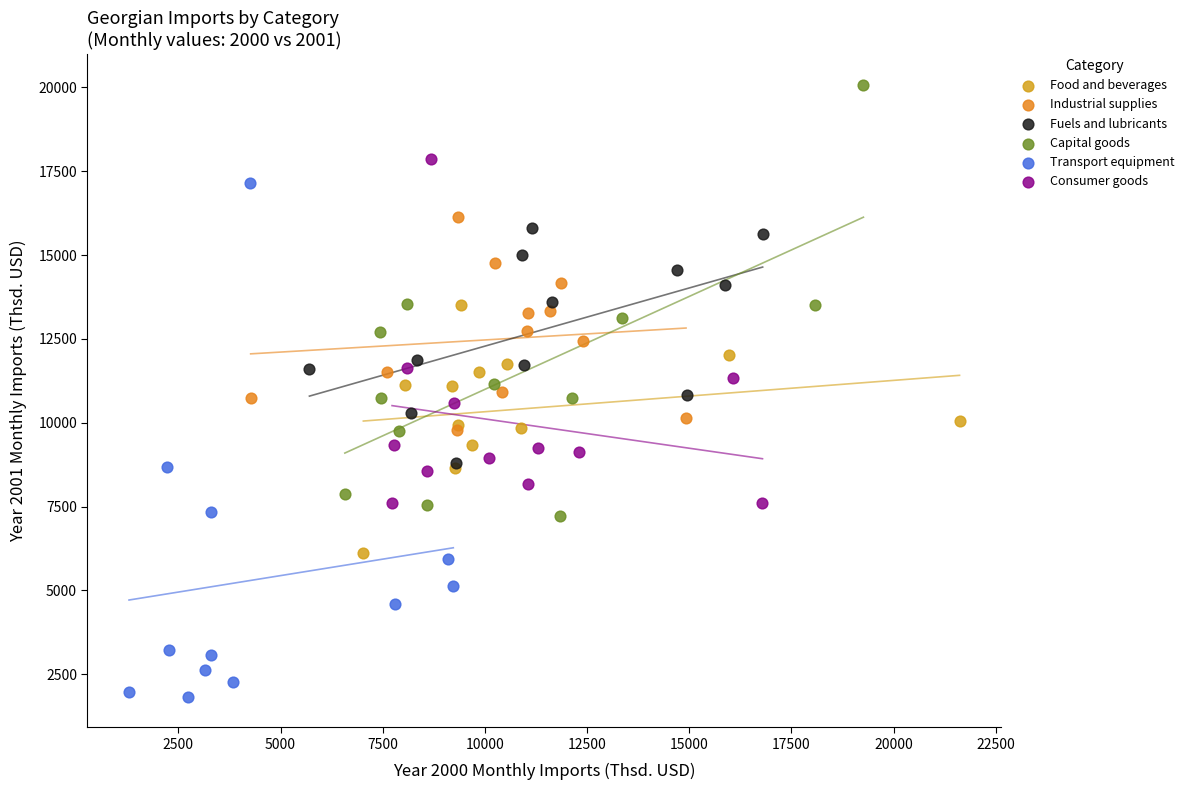

Which series has the widest spread of Y values?

Transport equipment